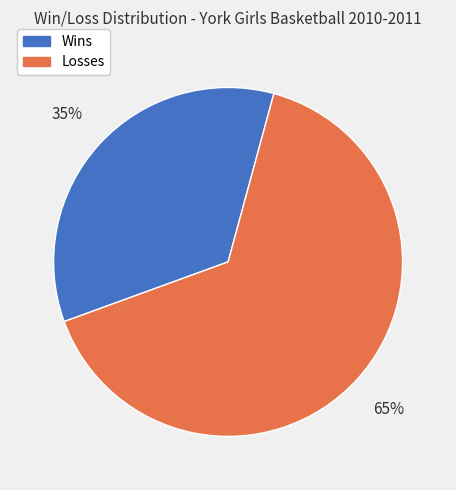

To the nearest percent, what is the difference between the largest and smallest slice percentages?

30%